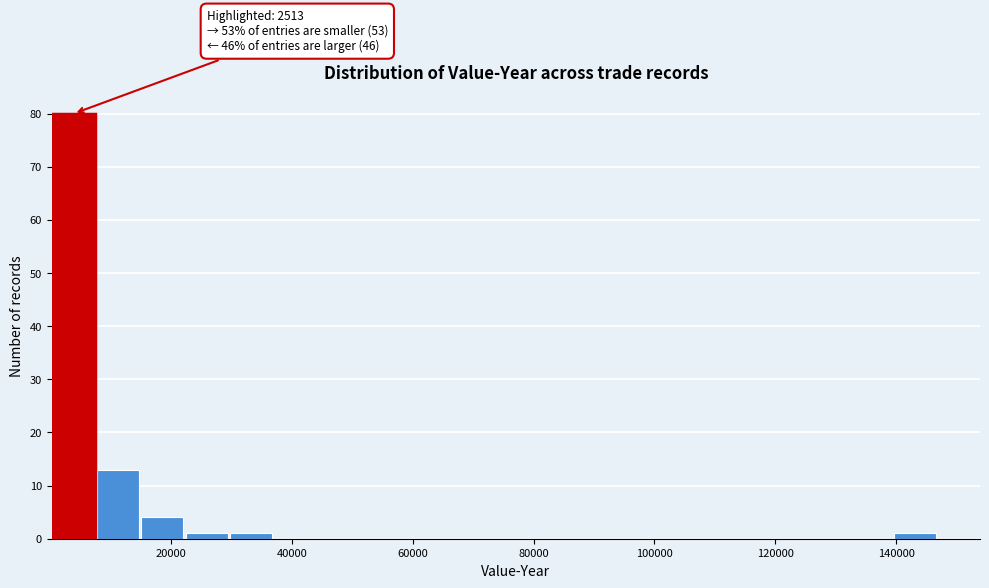

Around what value on the x-axis is the tallest bar? Give the approximate position of its centre, as read against the axis.

4000